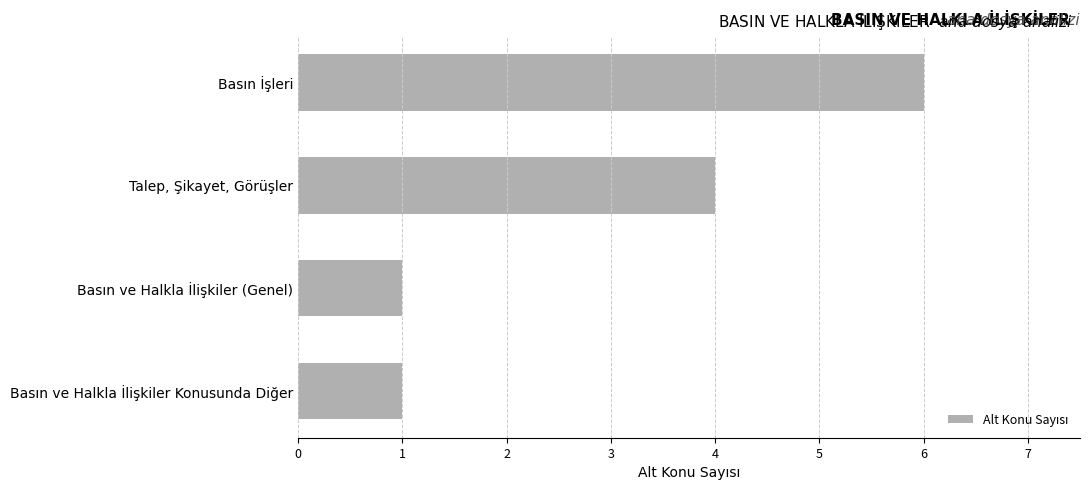

The value at Talep, Şikayet, Görüşler is 4. True or false?

True